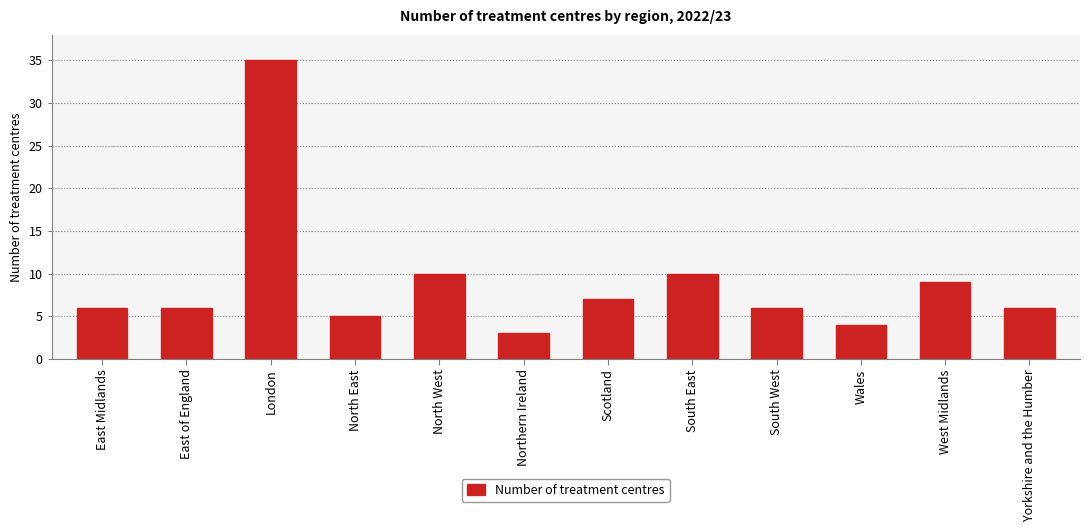

What is the label of the 7th bar from the right?

Northern Ireland